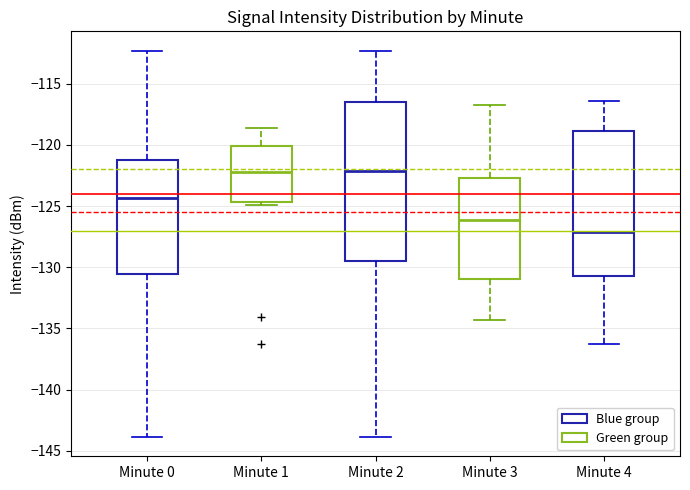

Where does the median line of the box for Minute 0 sit on the y-axis? The values are not printed on the chart, so give them approximately, as read against the axis.

-124.5